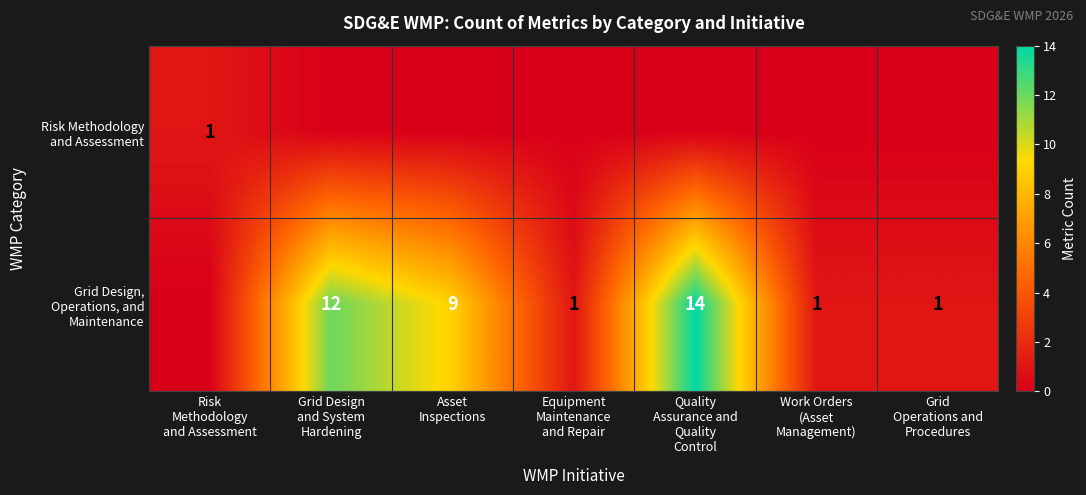

The value of Grid Design, Operations, and Maintenance at Equipment Maintenance and Repair is 1. True or false?

True